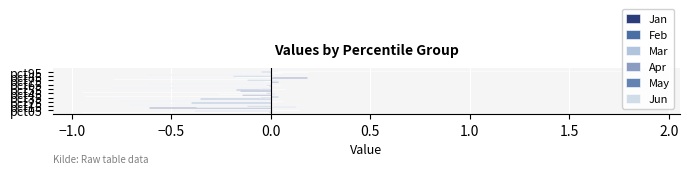

How many bars are there in each group?

6